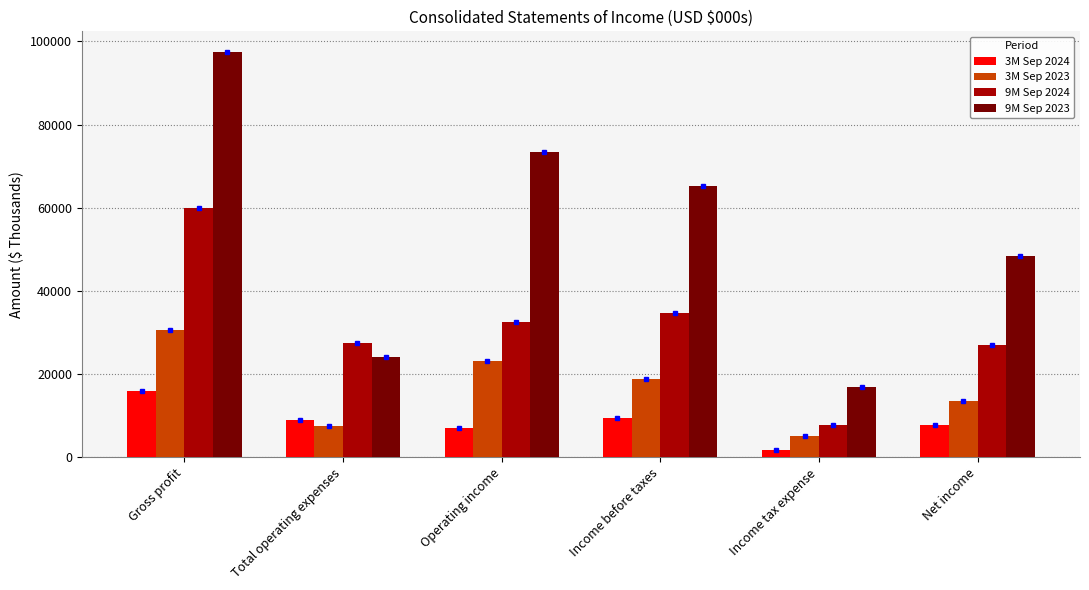

At which label does 3M Sep 2024 first exceed 8969?

Gross profit